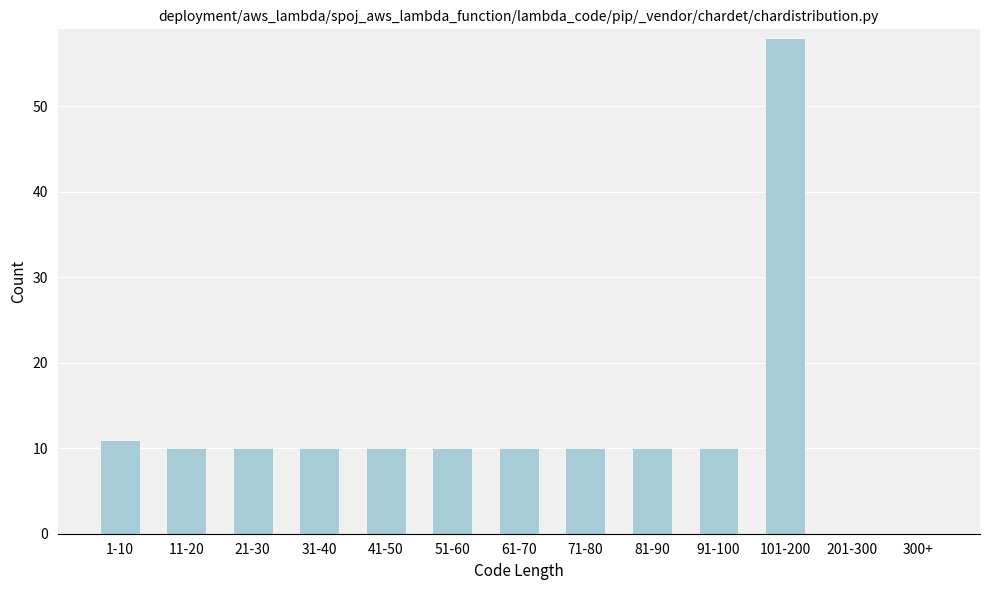

Reading right to left, list all the values displayed in this chart.

300+=0	201-300=0	101-200=58	91-100=10	81-90=10	71-80=10	61-70=10	51-60=10	41-50=10	31-40=10	21-30=10	11-20=10	1-10=11